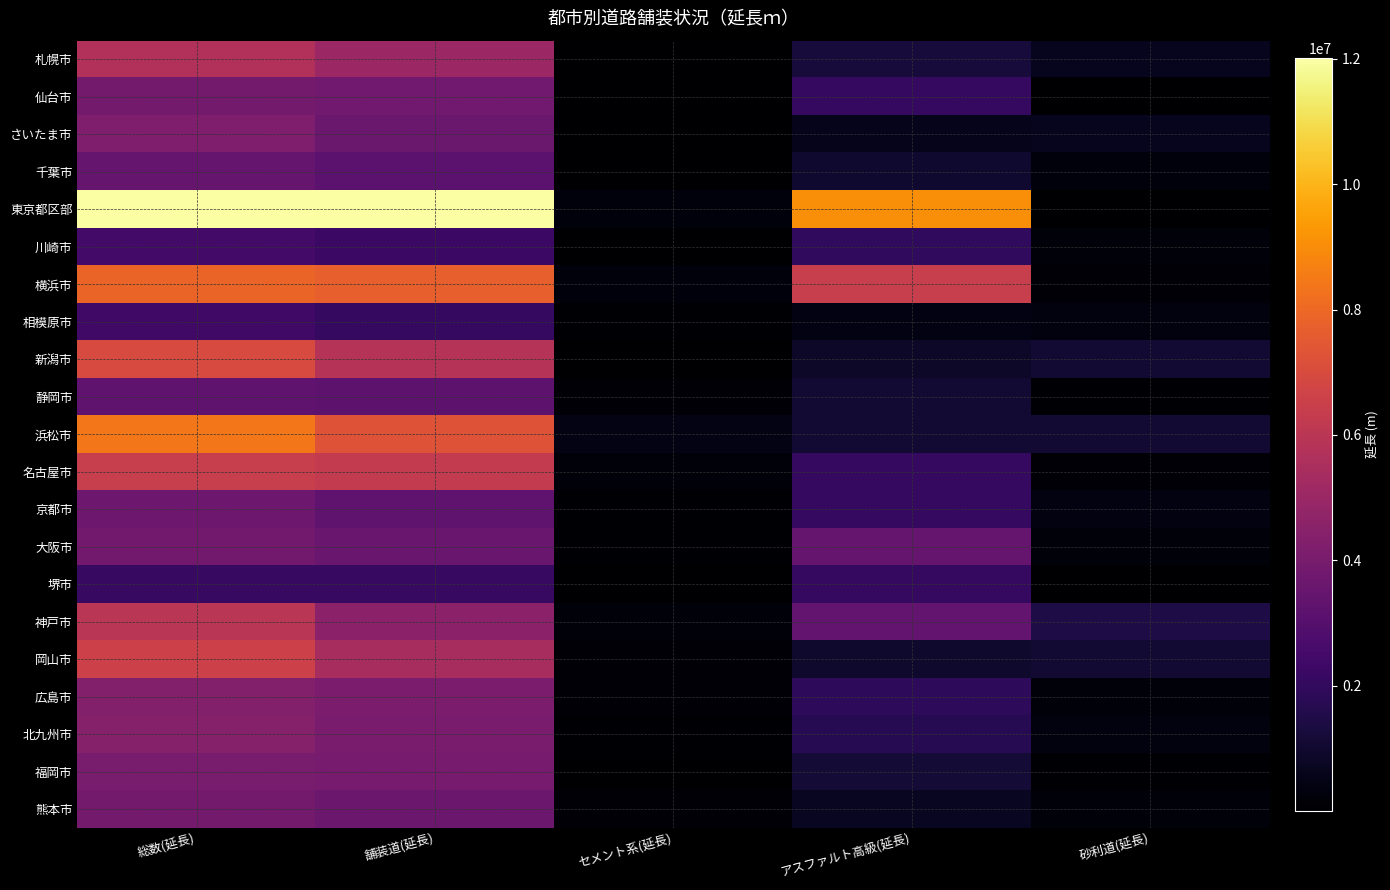

List the series in order of their peak value, lowest first.

堺市, 相模原市, 川崎市, 静岡市, 千葉市, 京都市, 大阪市, 仙台市, 熊本市, 福岡市, さいたま市, 広島市, 北九州市, 札幌市, 神戸市, 名古屋市, 岡山市, 新潟市, 横浜市, 浜松市, 東京都区部